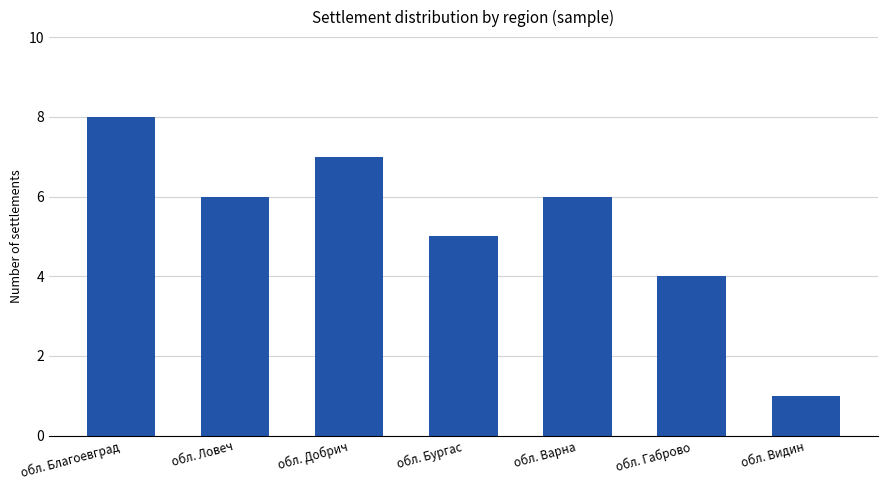

What is the label of the 3rd bar from the right?

обл. Варна